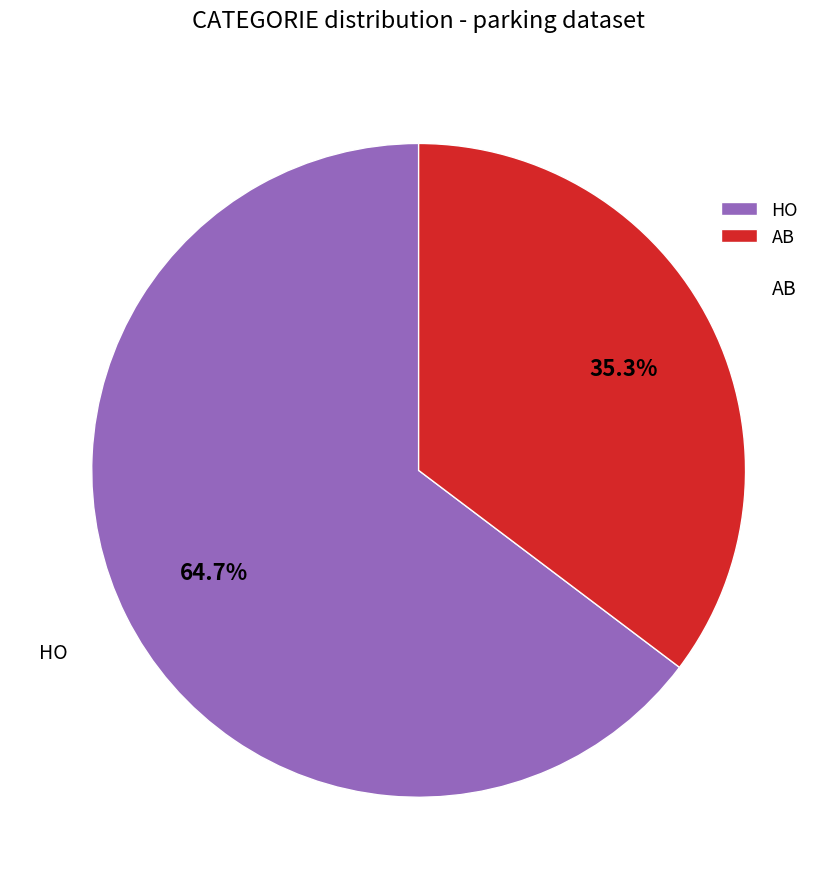

To the nearest percent, what is the difference between the largest and smallest slice percentages?

29%